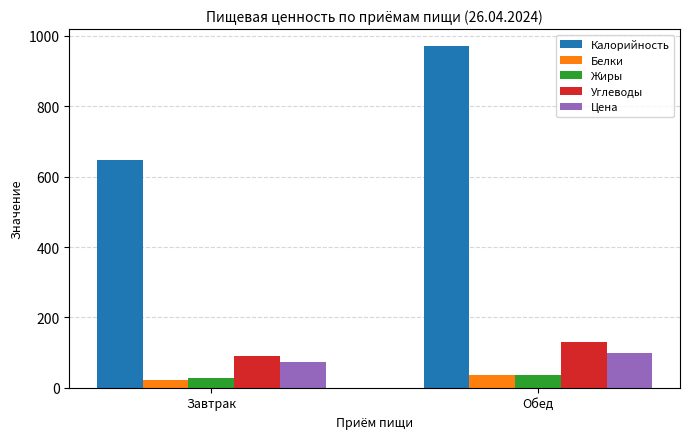

What is the difference between the highest and lowest values at Завтрак?

625.0